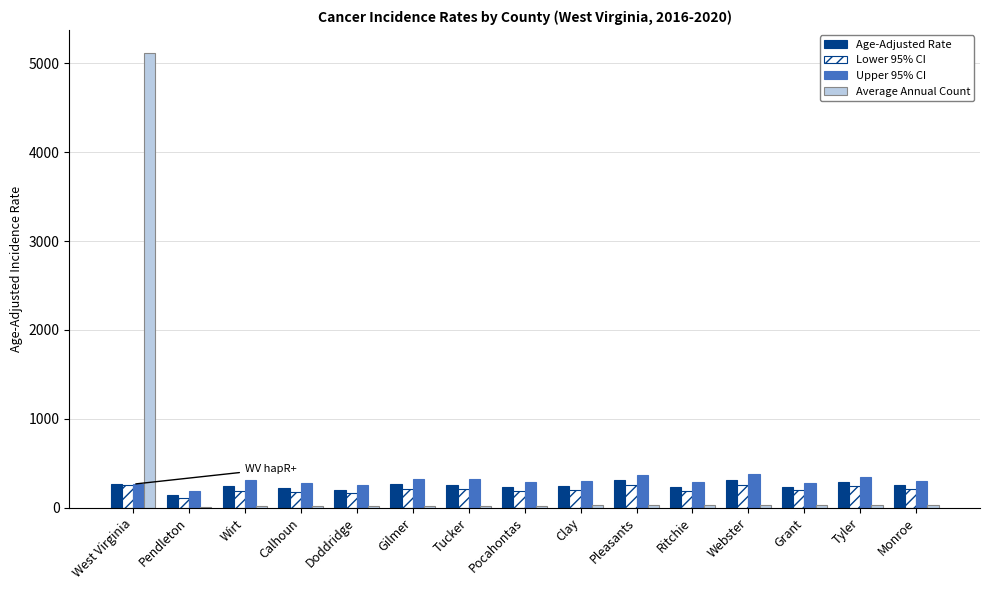

Count the number of data series in this chart.

4